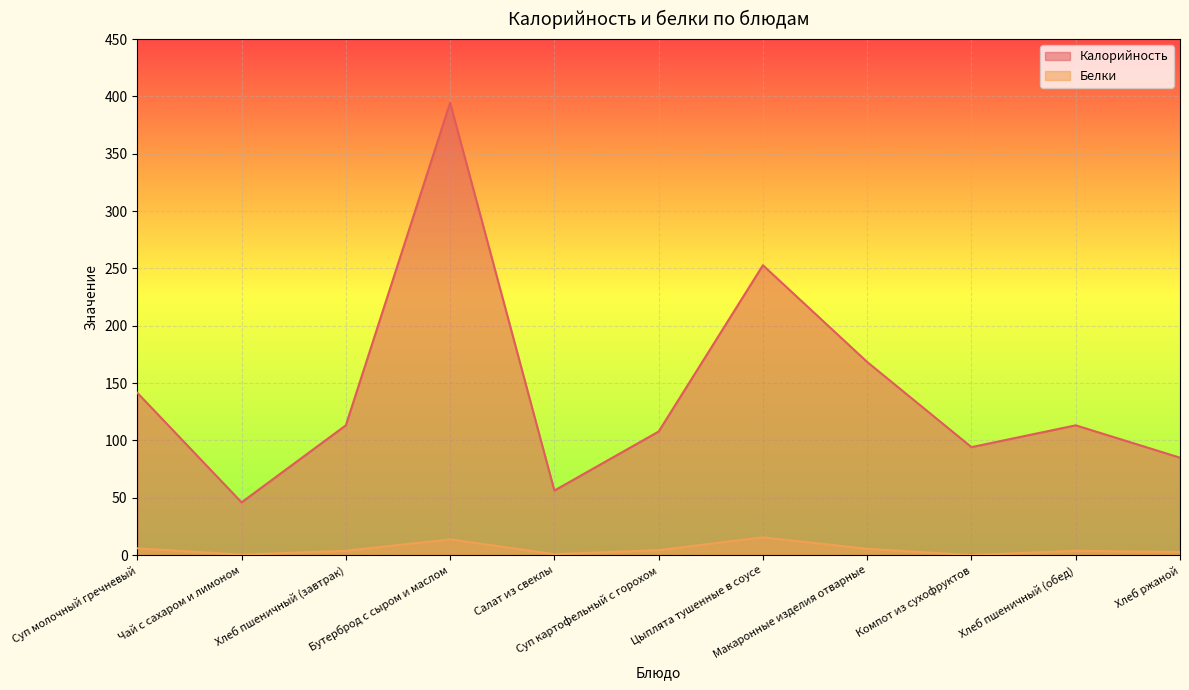

At which category is the sum across all series the highest?

Бутерброд с сыром и маслом